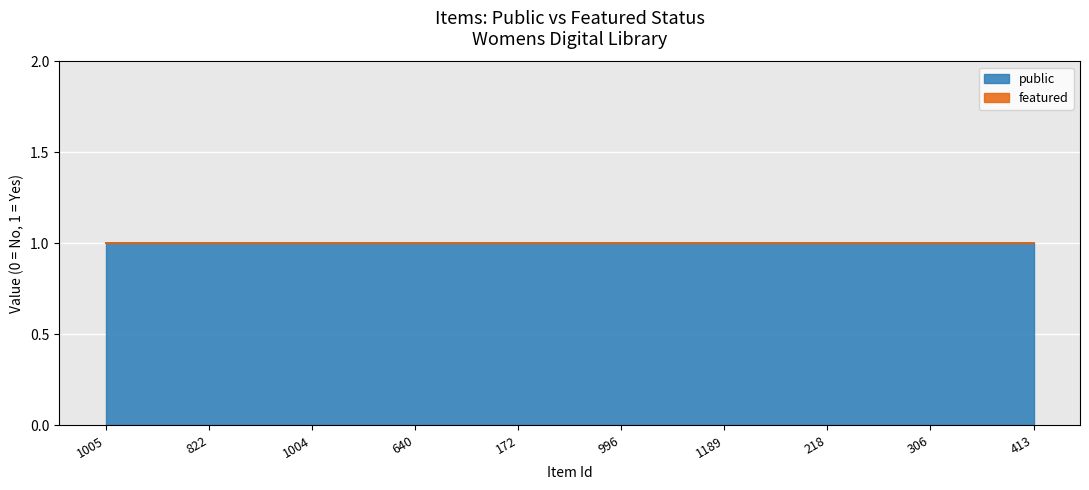

True or false: public has a value of 0 at 1189.

False